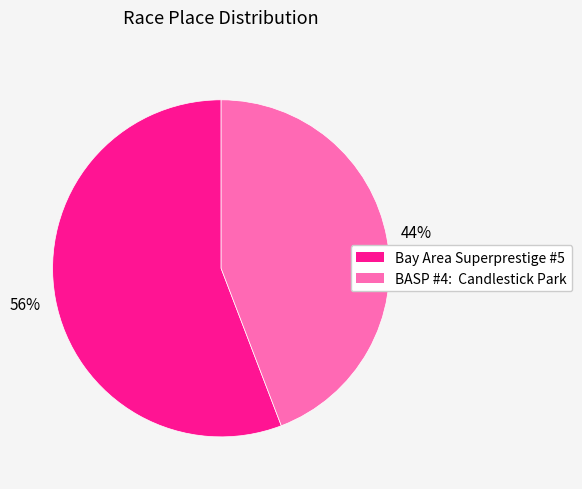

To the nearest percent, what is the combined percentage of Bay Area Superprestige #5 and BASP #4: Candlestick Park?

100%